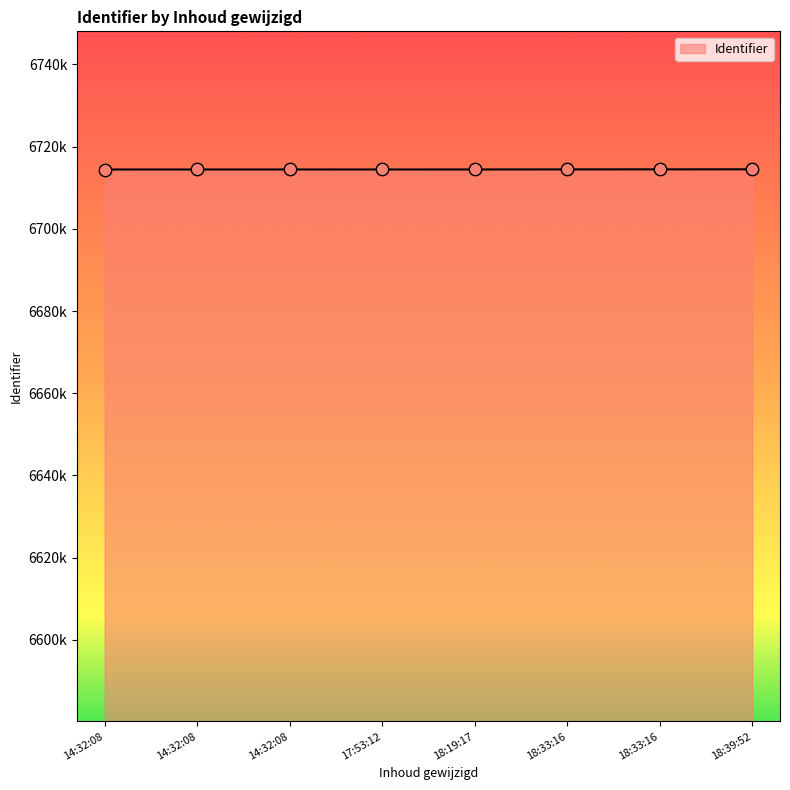

Is this an area chart (filled region under the line)?

Yes